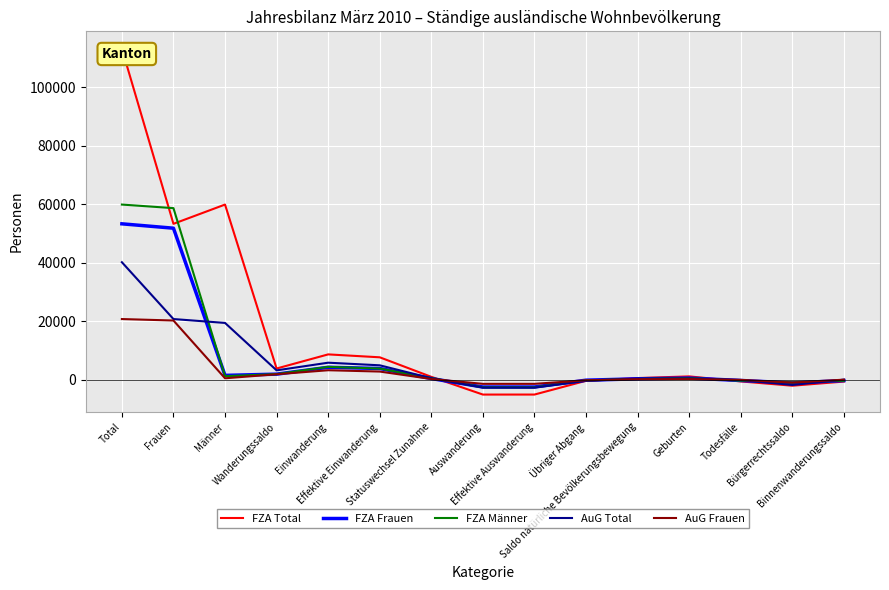

How many interior local peaks does the FZA Frauen series have?

2